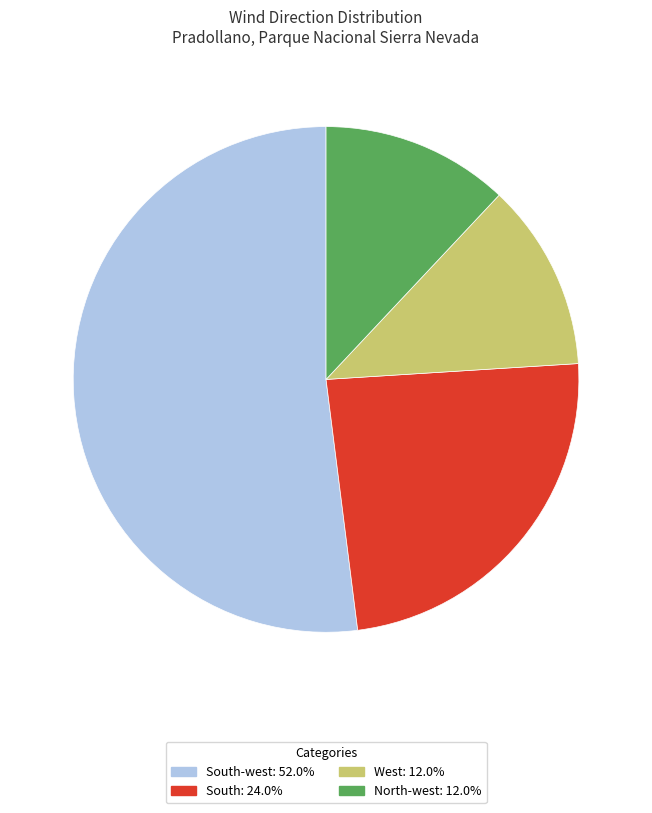

Is there a majority slice in this chart?

Yes